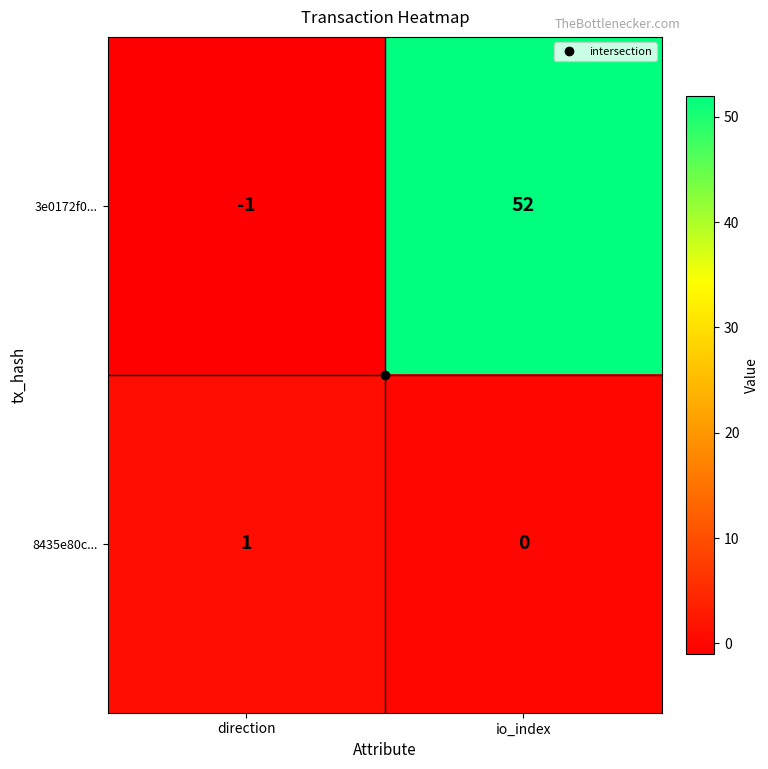

Is the value of 8435e80c... at direction greater than the value of 3e0172f0... at direction?

Yes